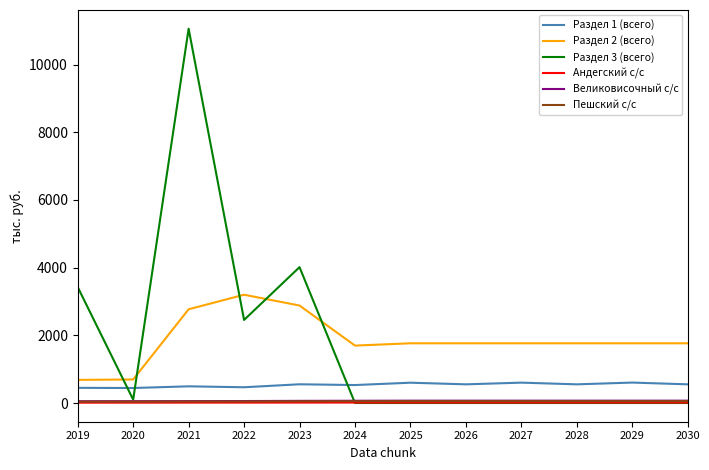

Which series has the largest range (max minus min)?

Раздел 3 (всего)